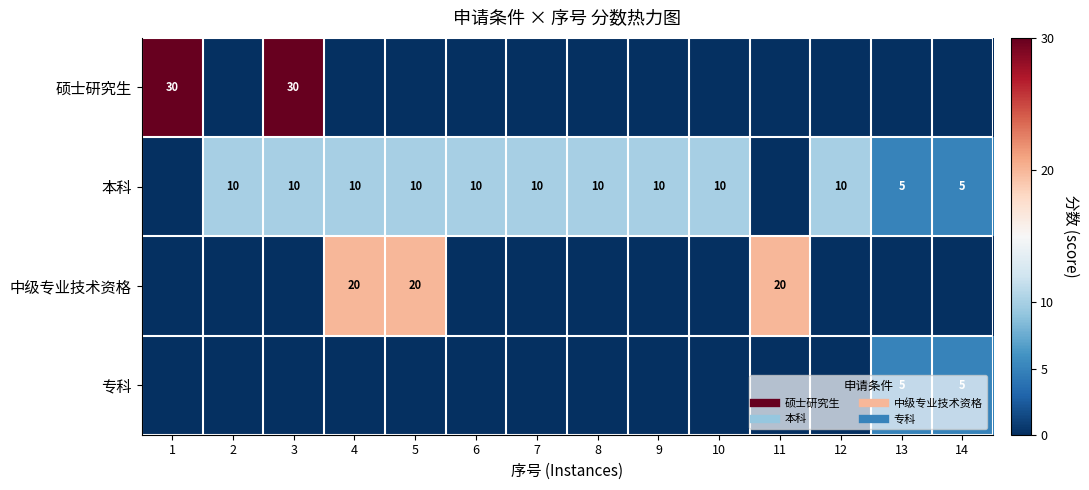

What is the difference between the second highest and second lowest values in the 中级专业技术资格 series?

20